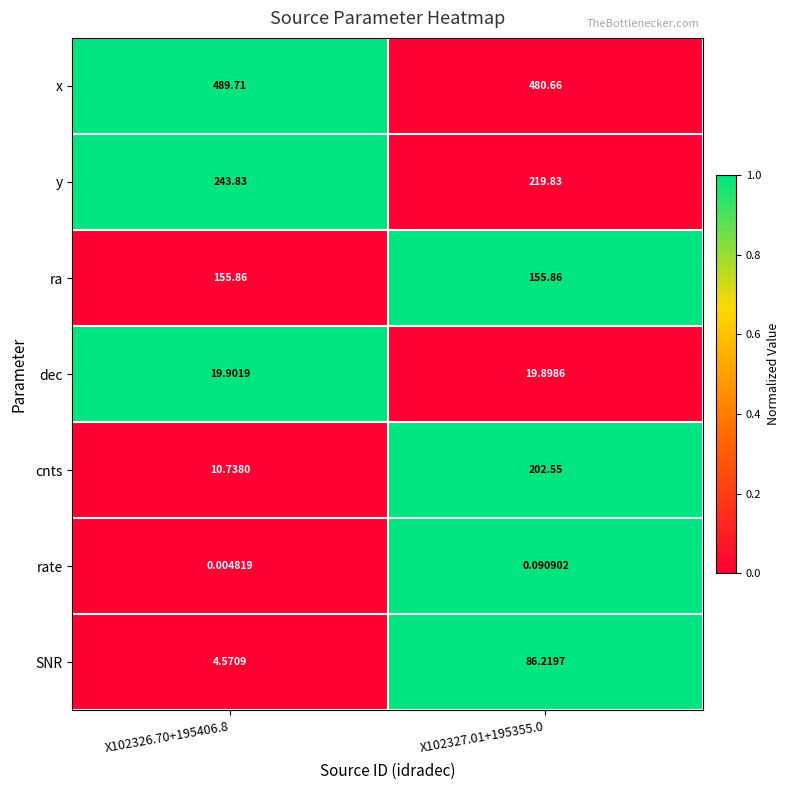

Rank the series at X102327.01+195355.0 from highest to lowest value.

x, y, cnts, ra, SNR, dec, rate